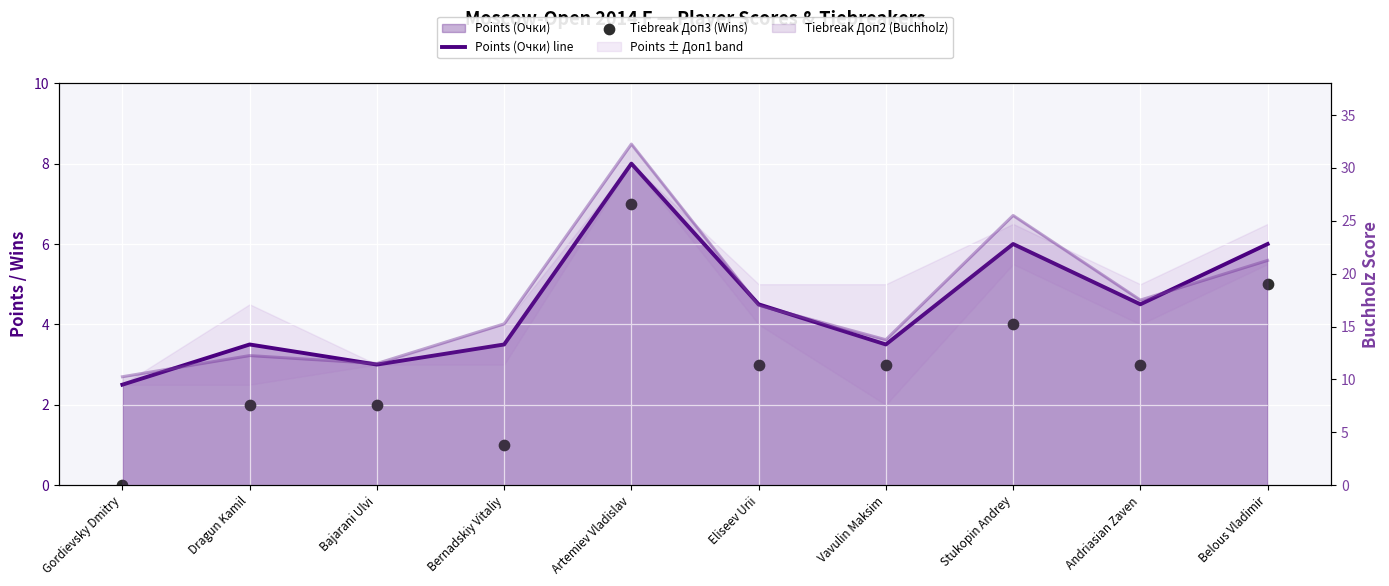

Is the value of Points (Очки) line at Bajarani Ulvi greater than the value of Tiebreak Доп3 (Wins) at Eliseev Urii?

No